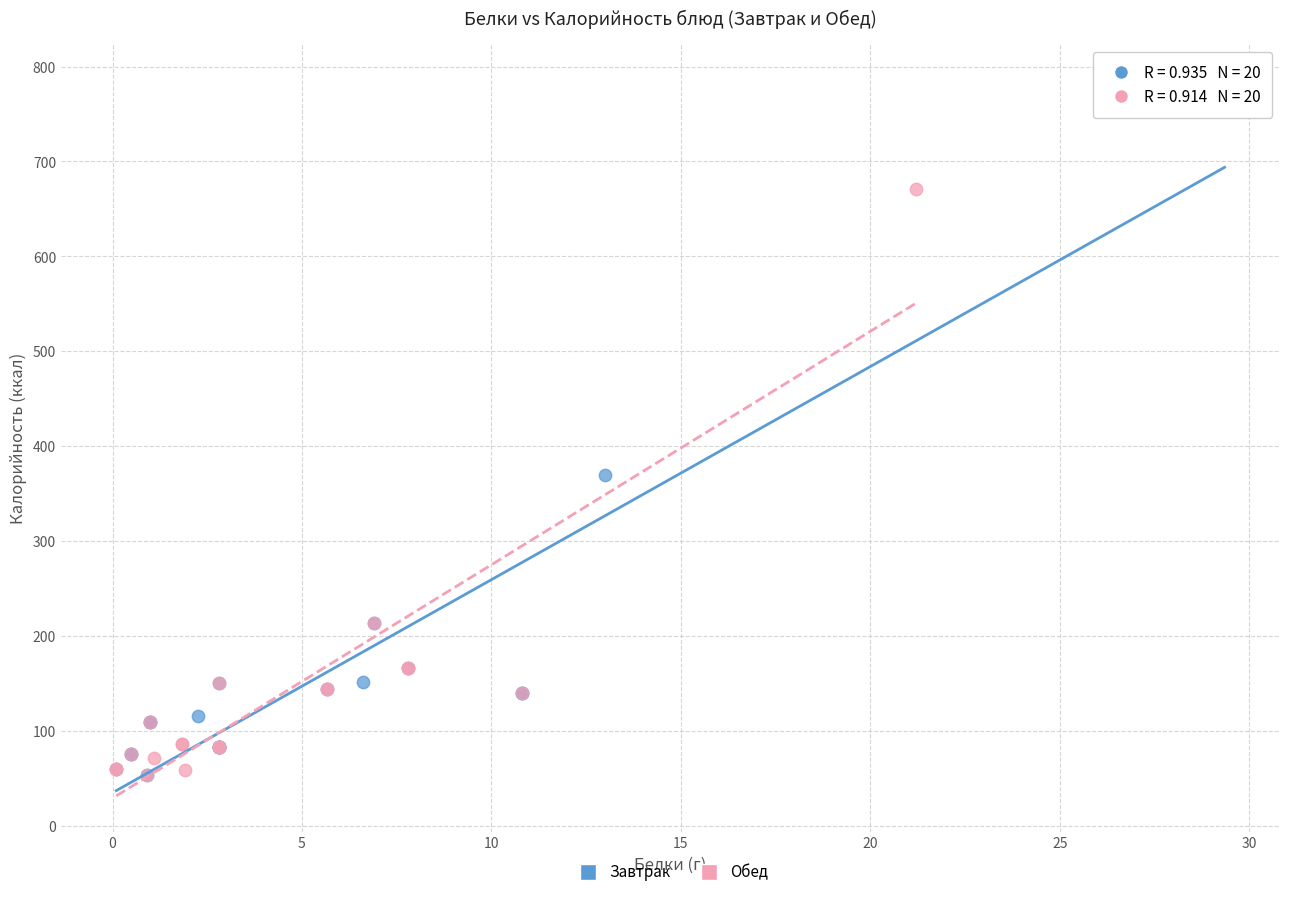

Which series reaches the maximum Y coordinate?

Завтрак